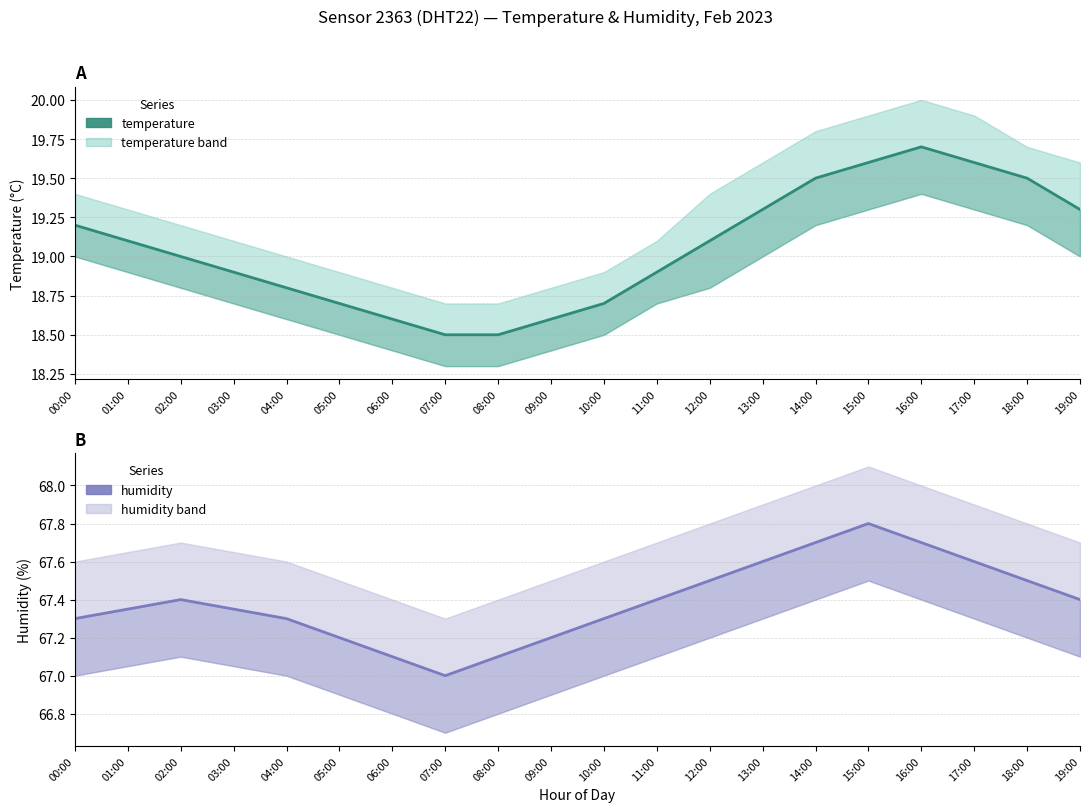

Reading right to left, extract all data points from this chart.

temperature: 19:00=19.3	18:00=19.5	17:00=19.6	16:00=19.7	15:00=19.6	14:00=19.5	13:00=19.3	12:00=19.1	11:00=18.9	10:00=18.7	09:00=18.6	08:00=18.5	07:00=18.5	06:00=18.6	05:00=18.7	04:00=18.8	03:00=18.9	02:00=19.0	01:00=19.1	00:00=19.2
humidity: 19:00=67.4	18:00=67.5	17:00=67.6	16:00=67.7	15:00=67.8	14:00=67.7	13:00=67.6	12:00=67.5	11:00=67.4	10:00=67.3	09:00=67.2	08:00=67.1	07:00=67.0	06:00=67.1	05:00=67.2	04:00=67.3	03:00=67.3	02:00=67.4	01:00=67.3	00:00=67.3